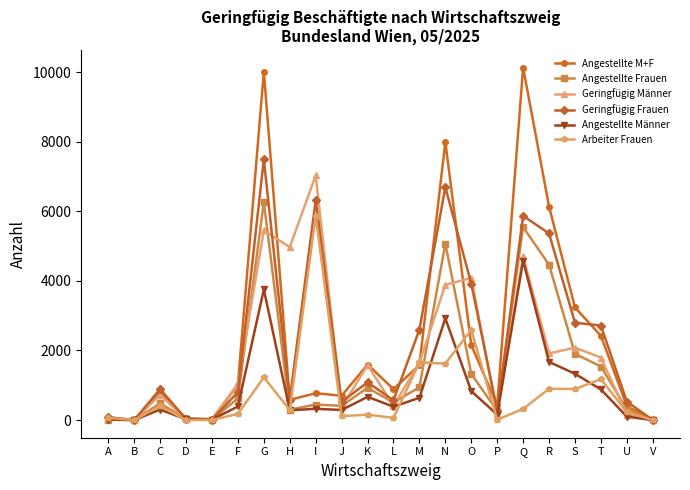

What is the total value across all series at E?

98